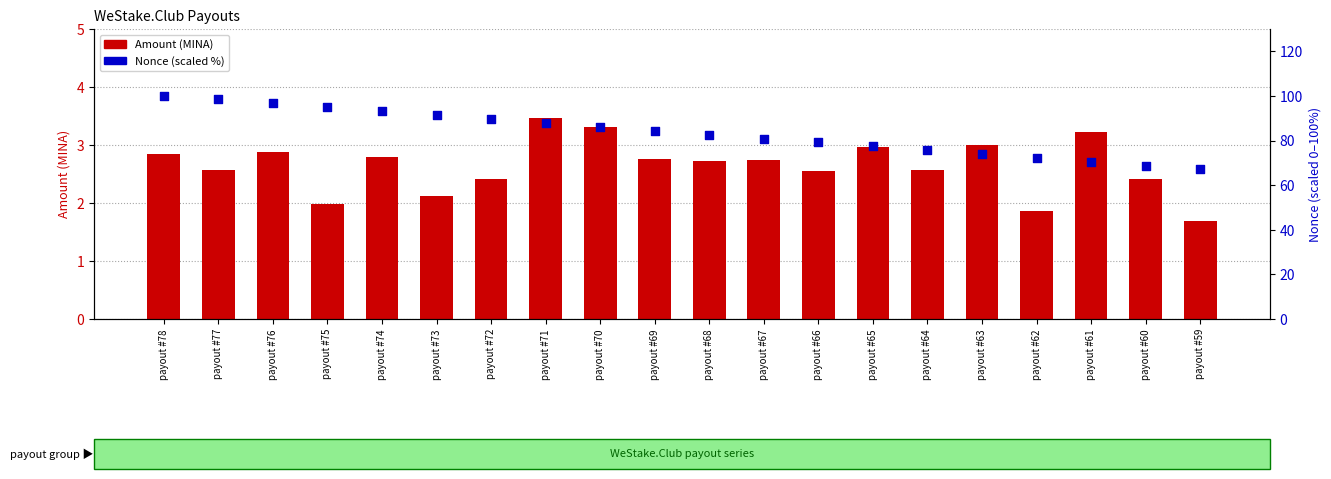

Which series has the largest Y range (max minus min)?

Nonce (scaled %)